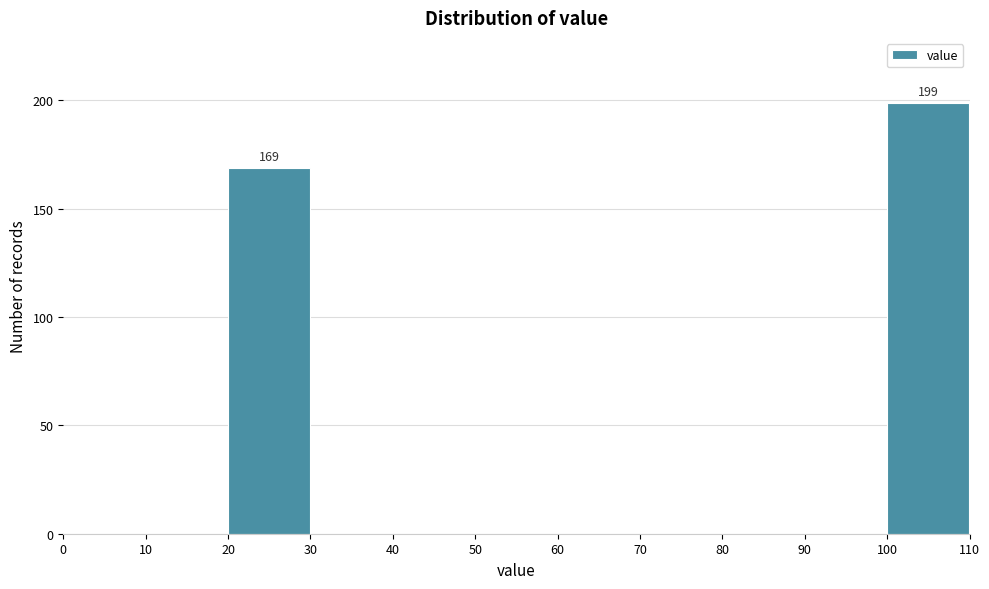

Which range on the x-axis has the tallest bar?

100 to 110